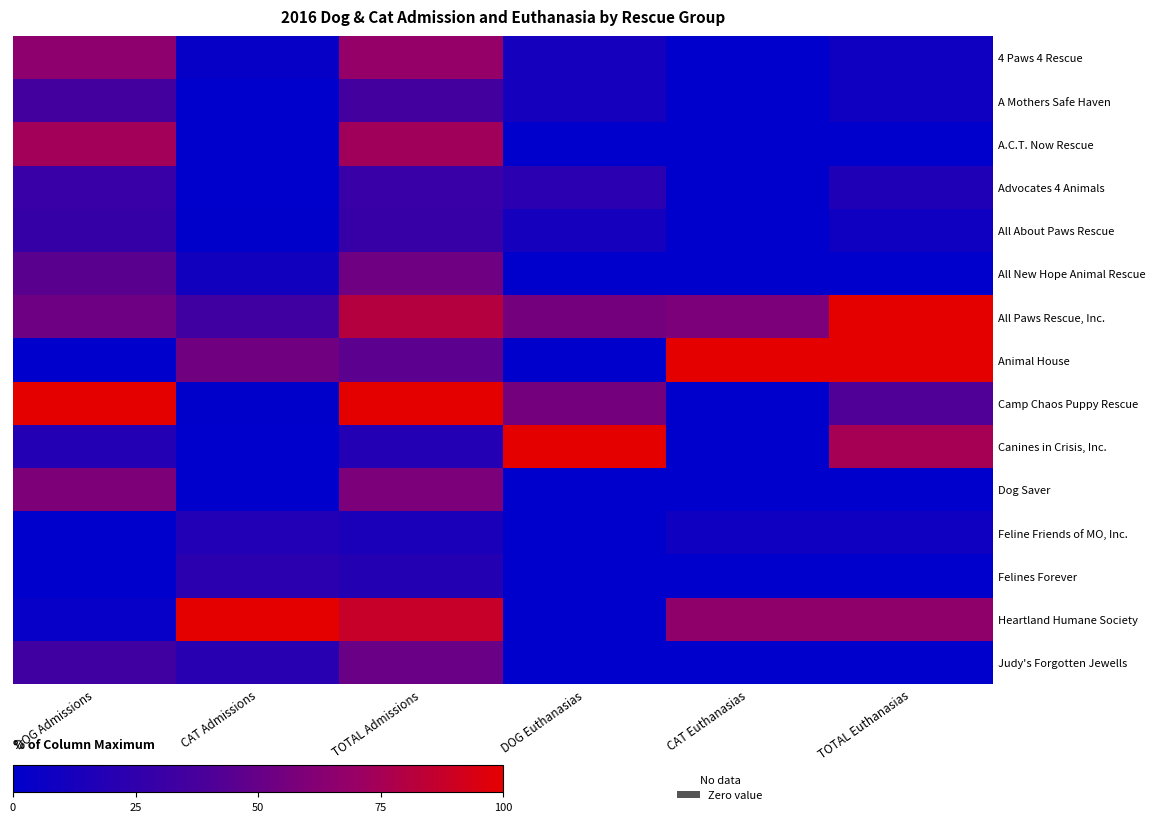

Between DOG Admissions and DOG Euthanasias, which series saw the biggest shift?

Canines in Crisis, Inc.